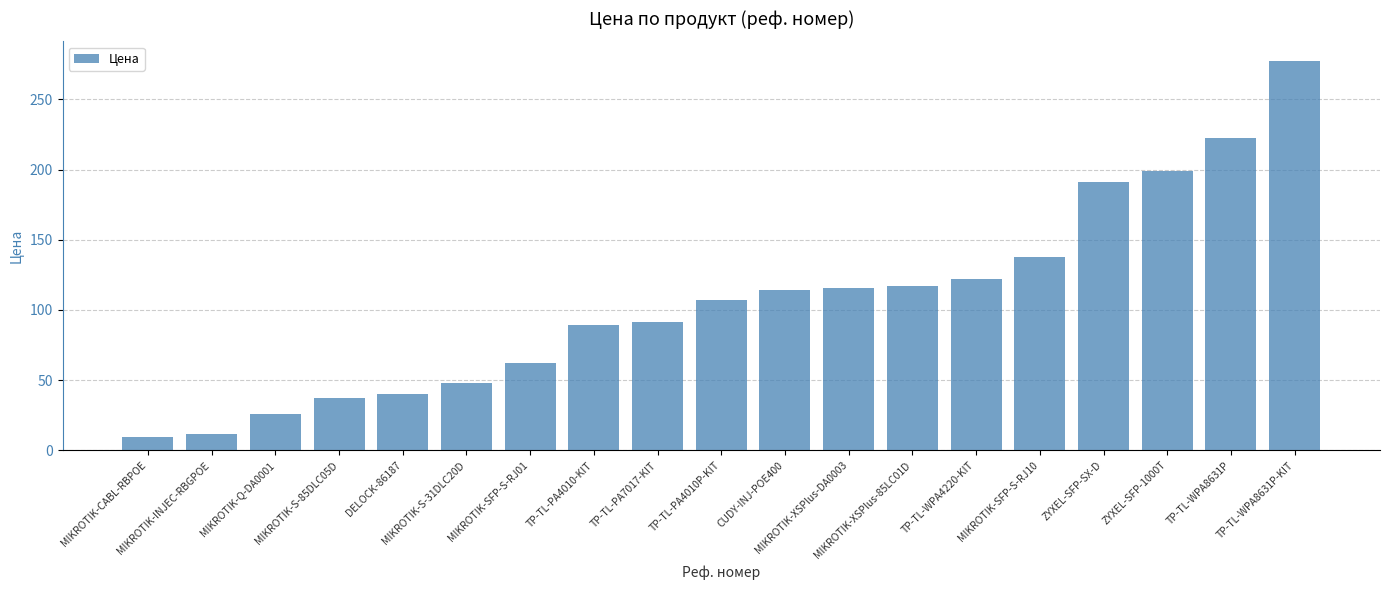

What is the difference between the second highest and second lowest values?

210.6